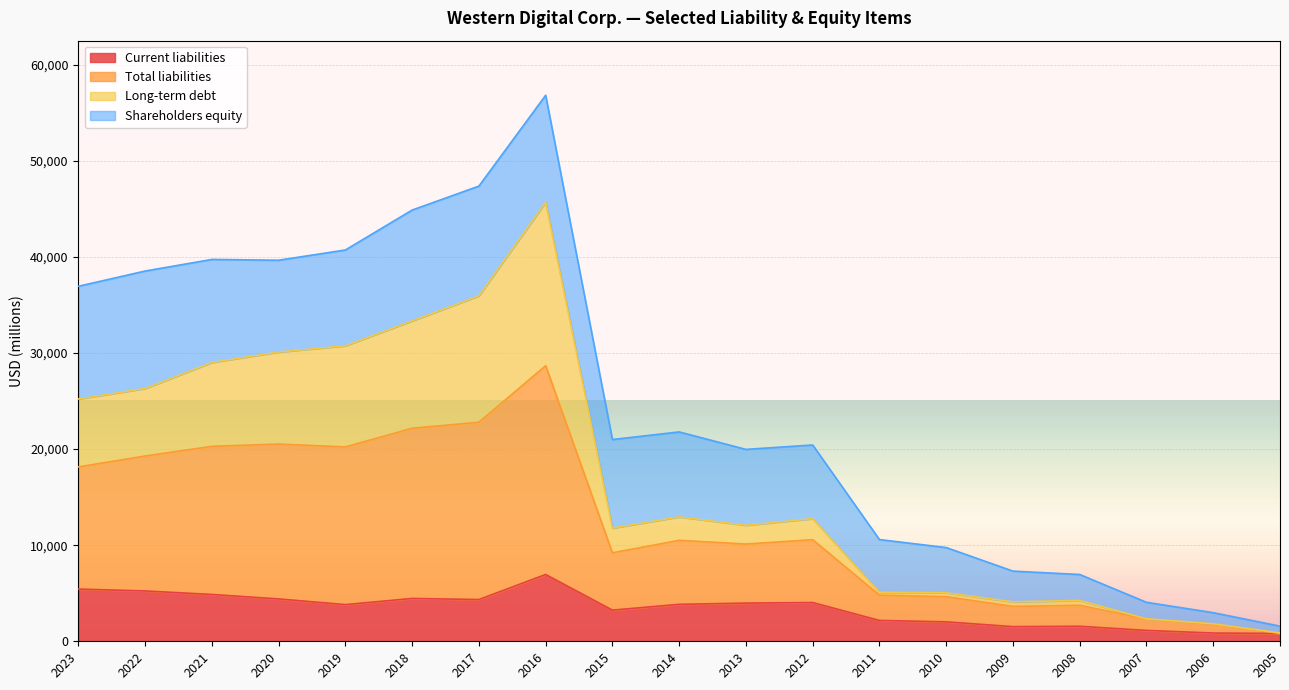

What is the value of the Current liabilities point at the 10th from the left?

3845